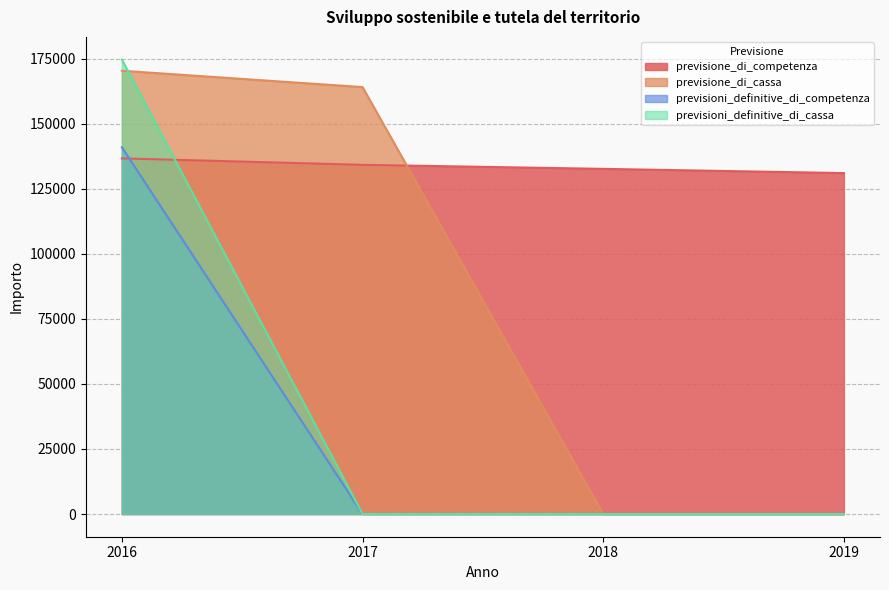

Rank the series by their maximum value, from highest to lowest.

previsioni_definitive_di_cassa, previsione_di_cassa, previsioni_definitive_di_competenza, previsione_di_competenza